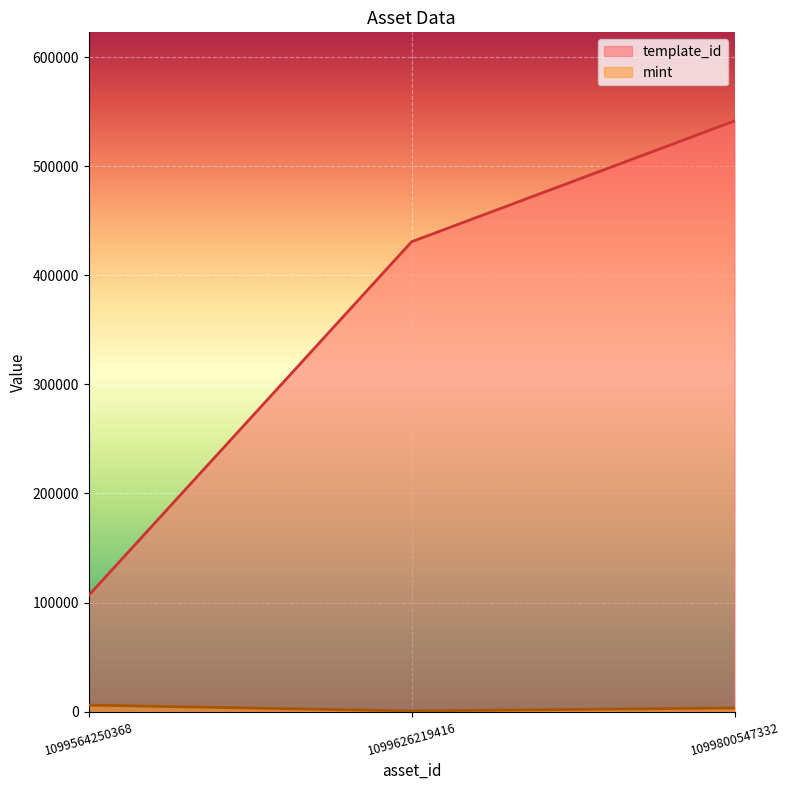

What is the sum of all mint values?

10085